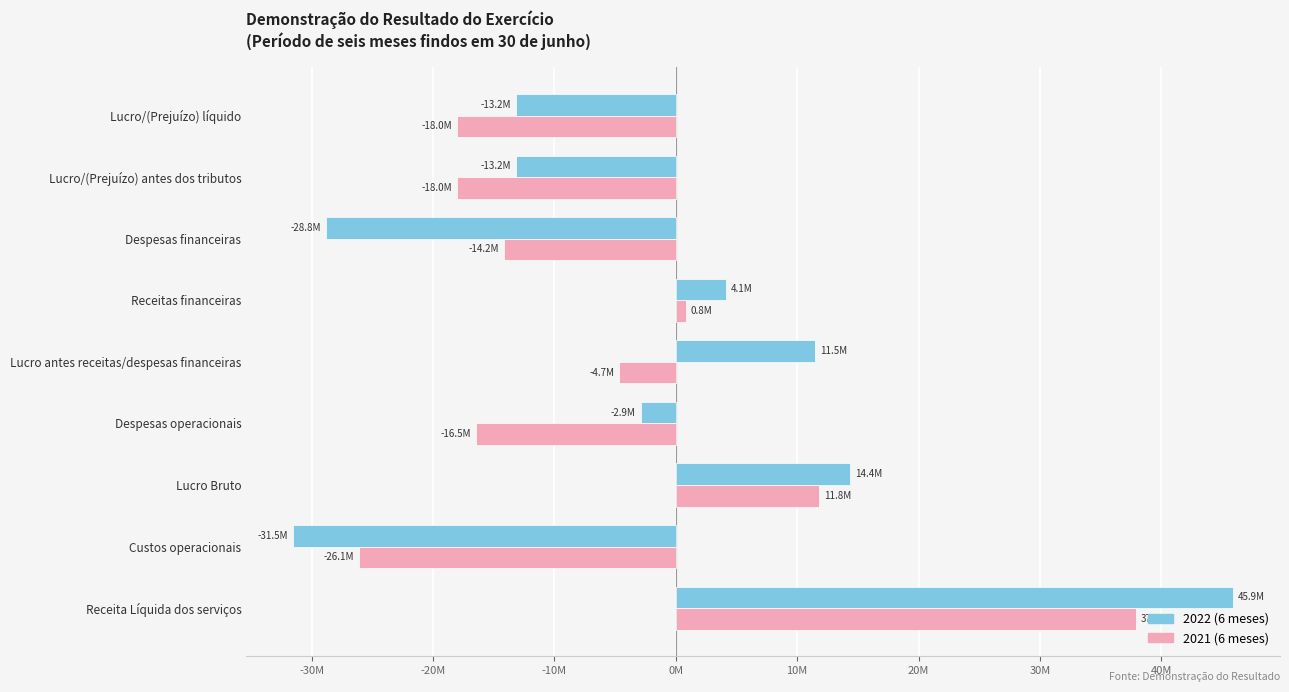

What are all the series names shown in the legend?

2022 (6 meses), 2021 (6 meses)